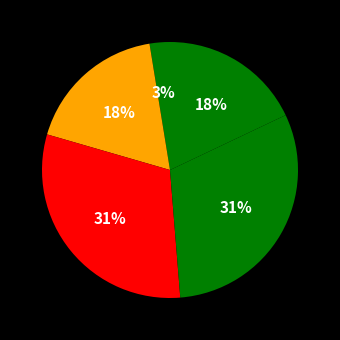

How many segments does this pie chart have?

5